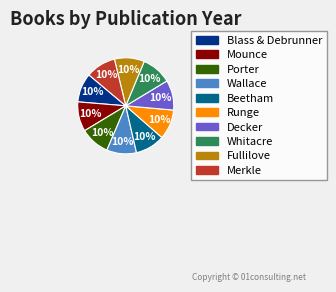

To the nearest percent, what is the combined percentage of Beetham and Decker?

20%